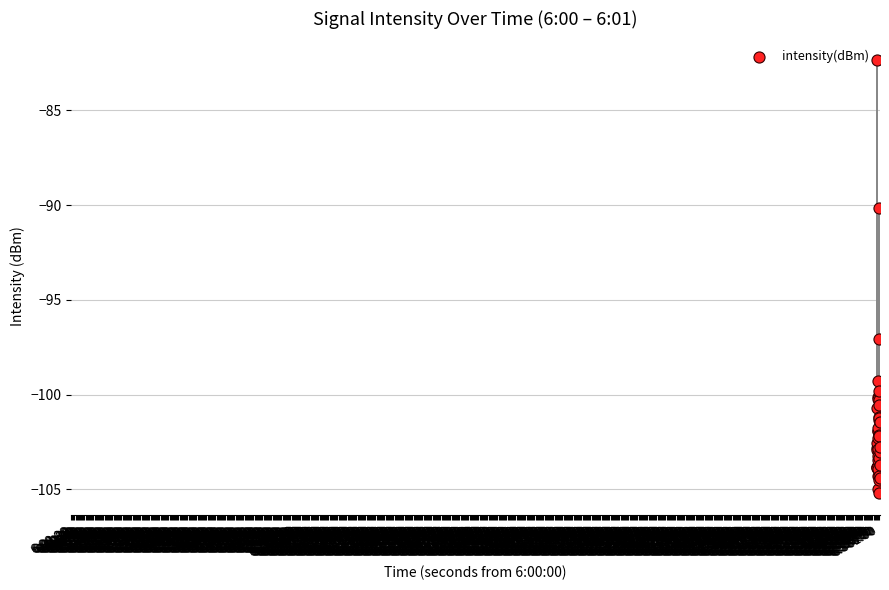

What Y value in the scatter plot is closest to -93?

-90.2